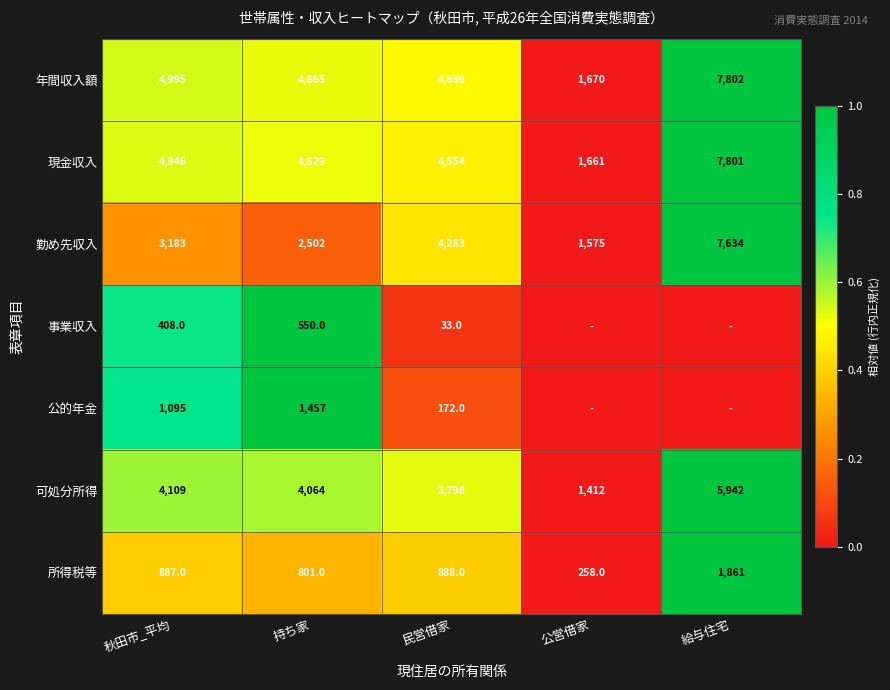

What is the average value of the 可処分所得 series?

3865